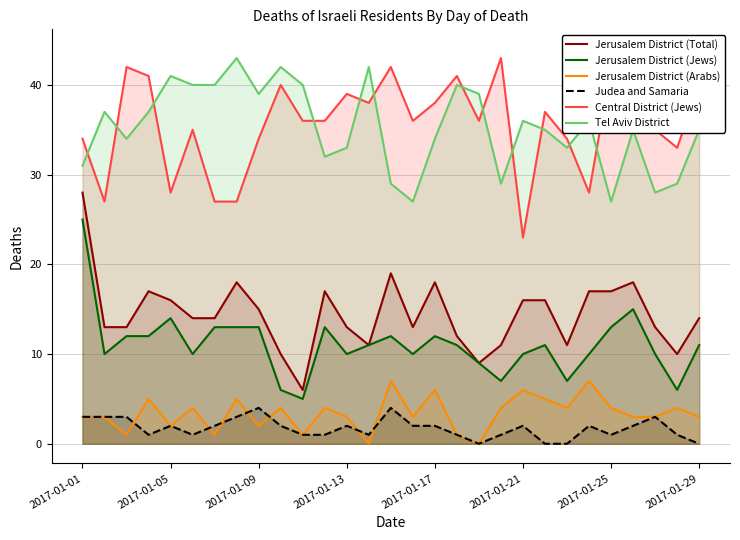

At which label does Judea and Samaria first exceed 2?

2017-01-01